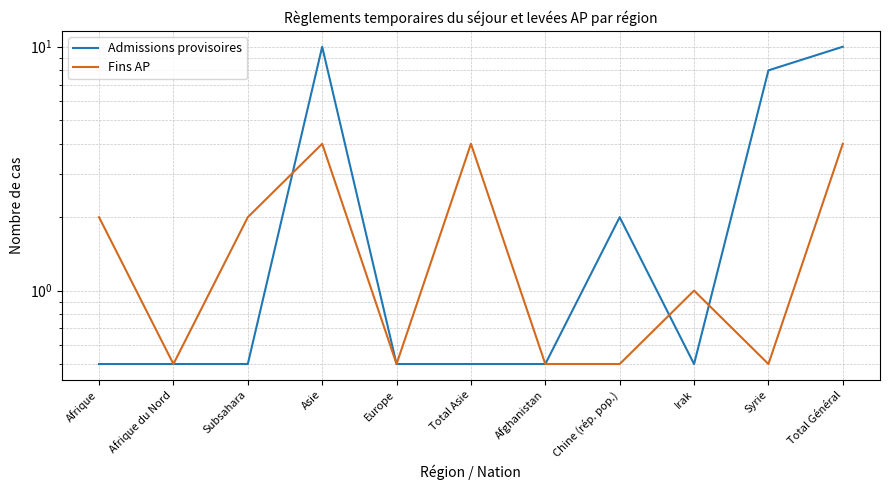

Which series has the widest spread of values?

Admissions provisoires